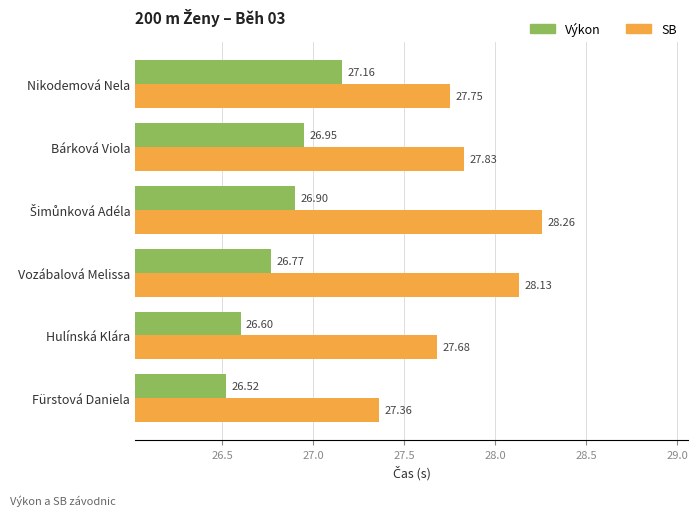

Which series has the largest total across all categories?

SB